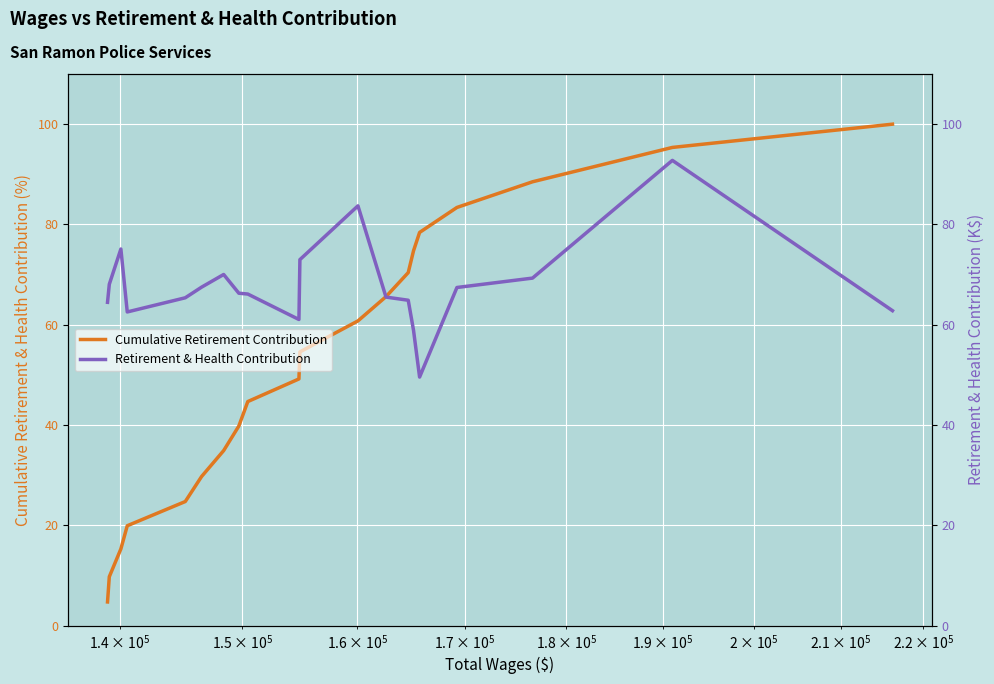

What is the difference between the second highest and second lowest values in the Cumulative Retirement Contribution series?

85.6